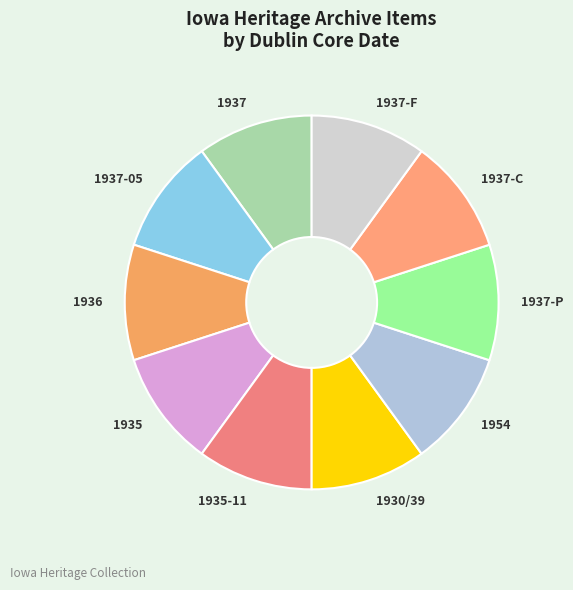

Approximately how many times larger is the value at 1937-F compared to 1937-C?

1.0